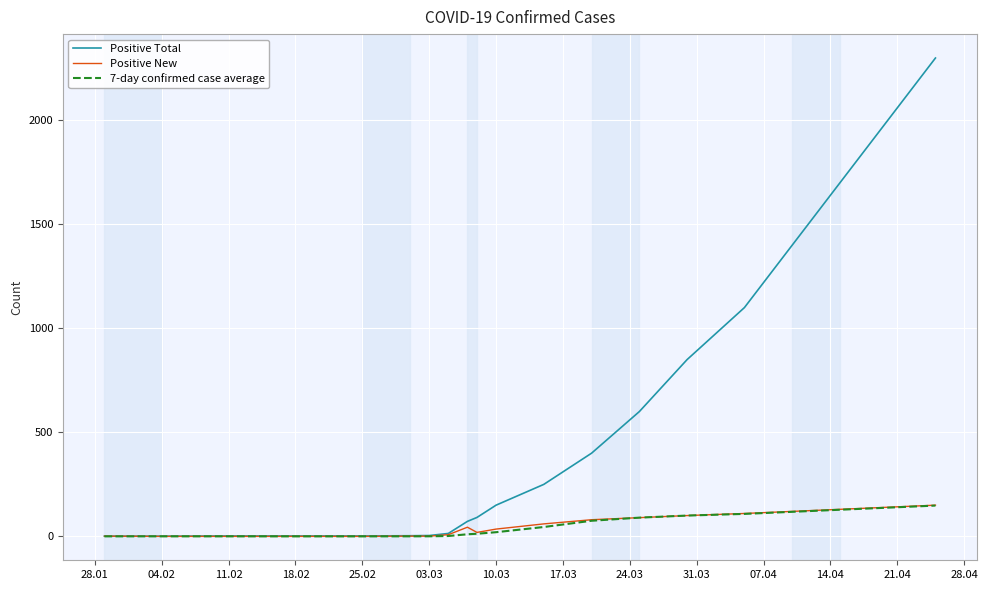

What is the highest value of the 7-day confirmed case average series?

148.0